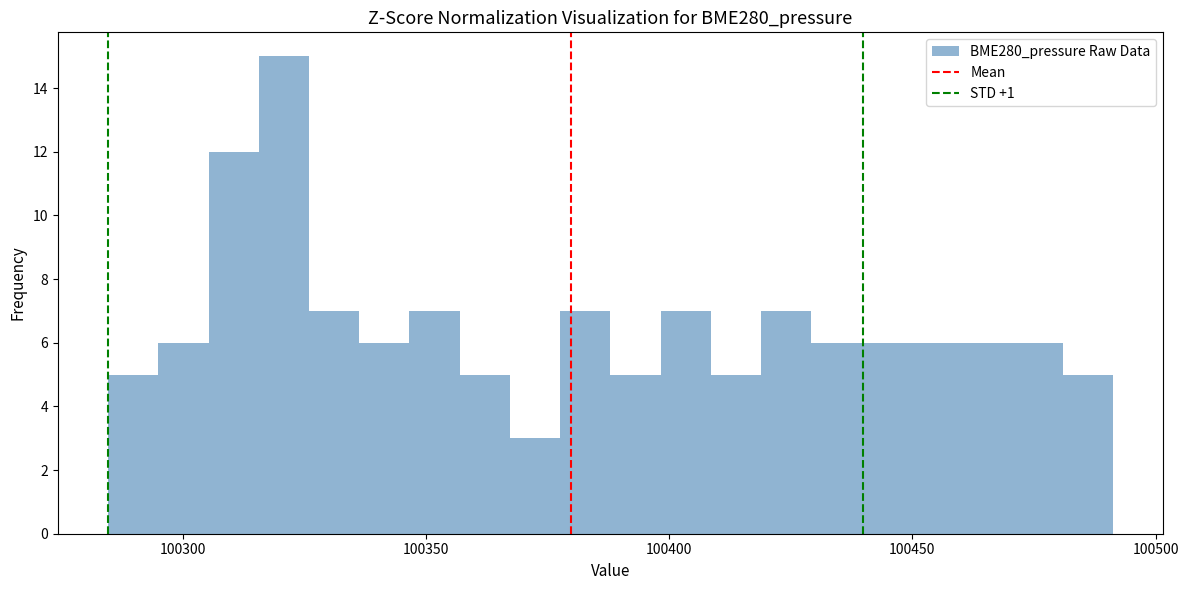

Read against the x-axis, roughly where is the centre of the tallest bar?

100320